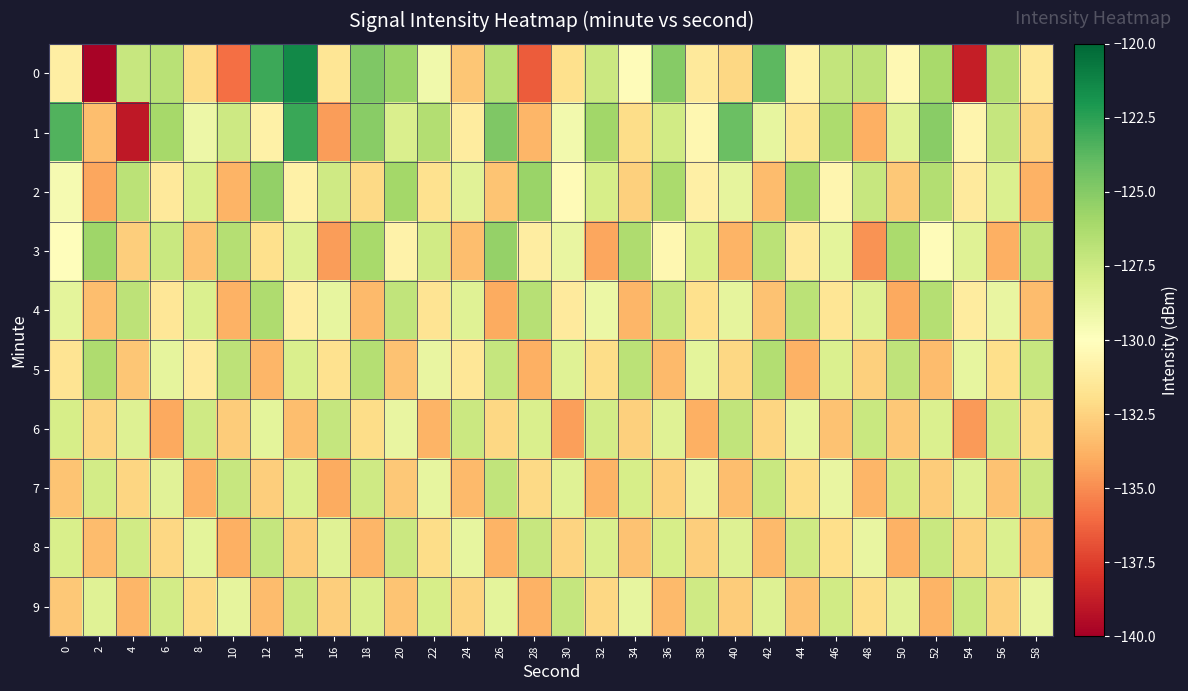

Which series changed the most between 10 and 24?

3